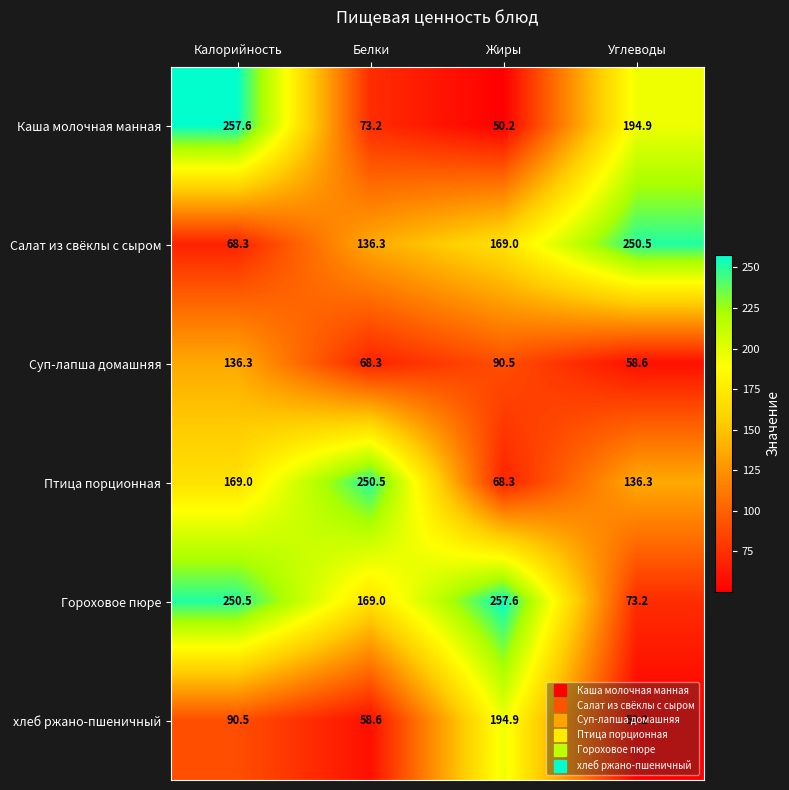

Rank the series at Калорийность from lowest to highest value.

Салат из свёклы с сыром, хлеб ржано-пшеничный, Суп-лапша домашняя, Птица порционная, Гороховое пюре, Каша молочная манная